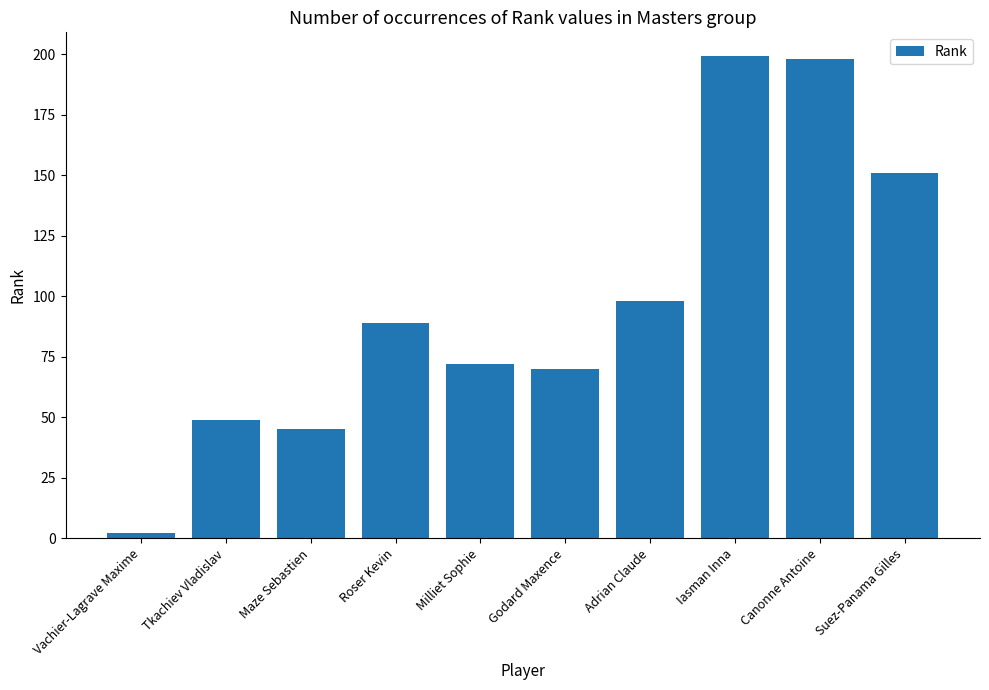

The chart shows a value of 98 at Adrian Claude. True or false?

True